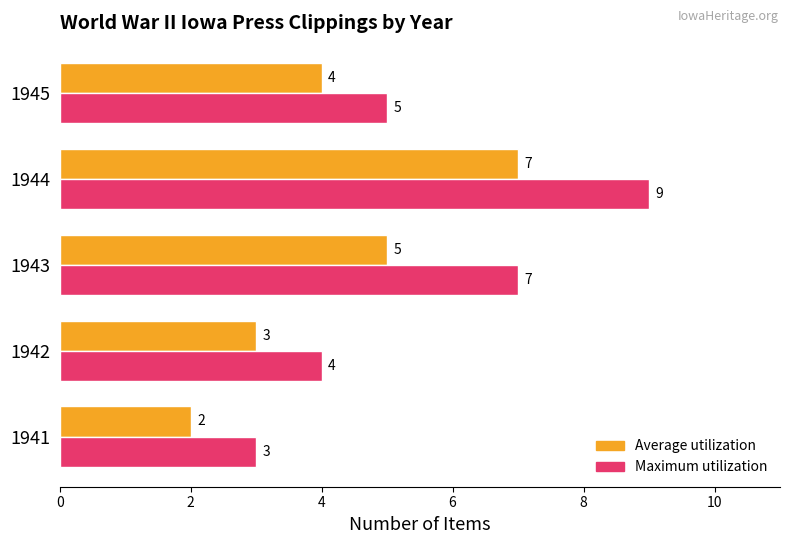

Is it true that Maximum utilization equals 4 at 1942?

True